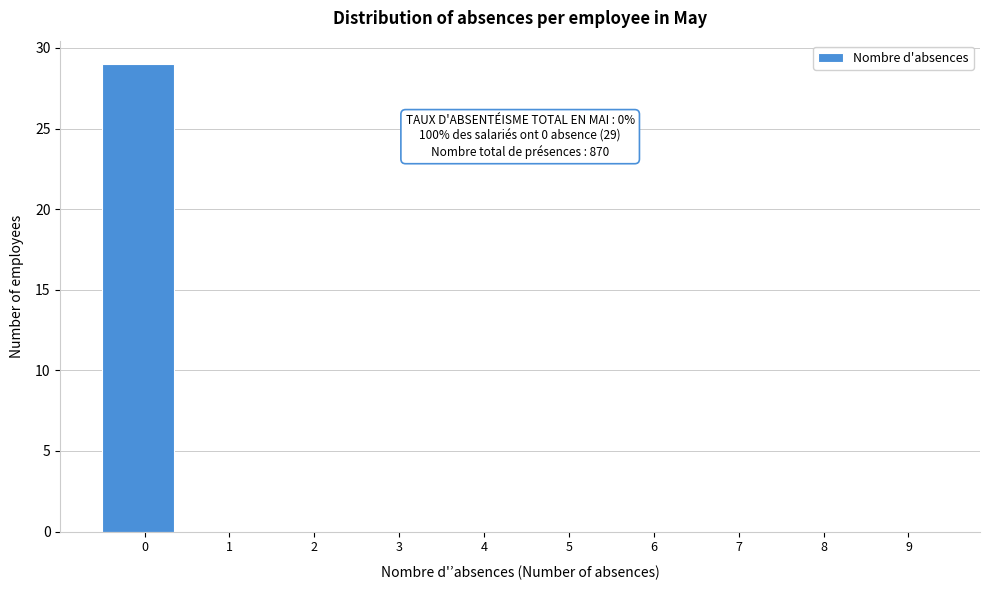

Reading right to left, extract all data points from this chart.

9=0	8=0	7=0	6=0	5=0	4=0	3=0	2=0	1=0	0=29